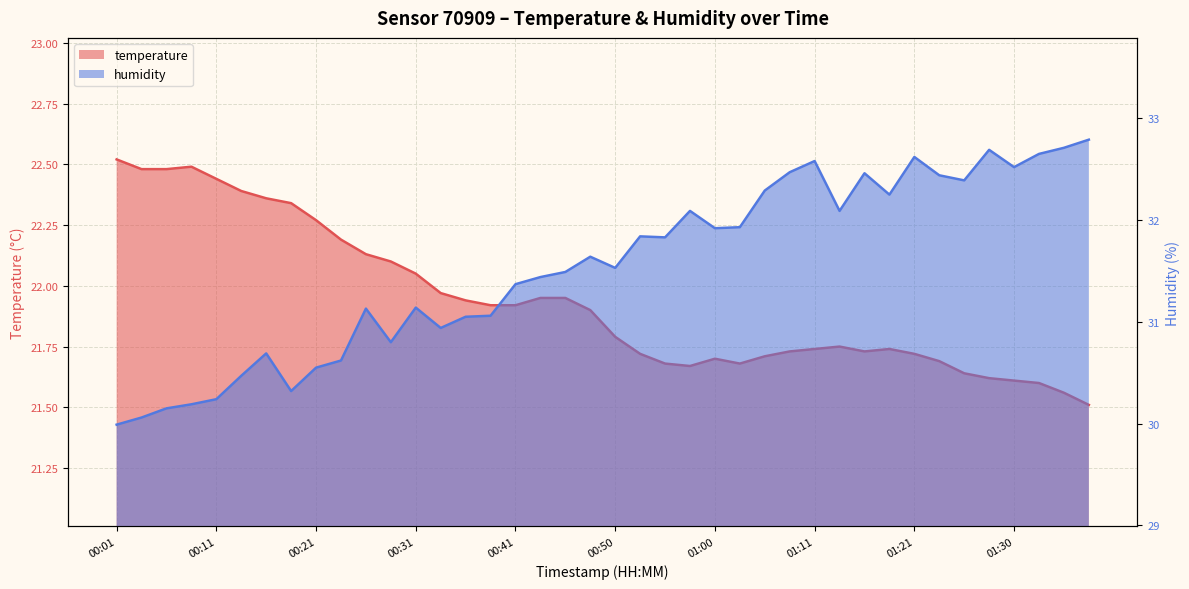

What is the value of the temperature point at the 27th from the left?

21.7